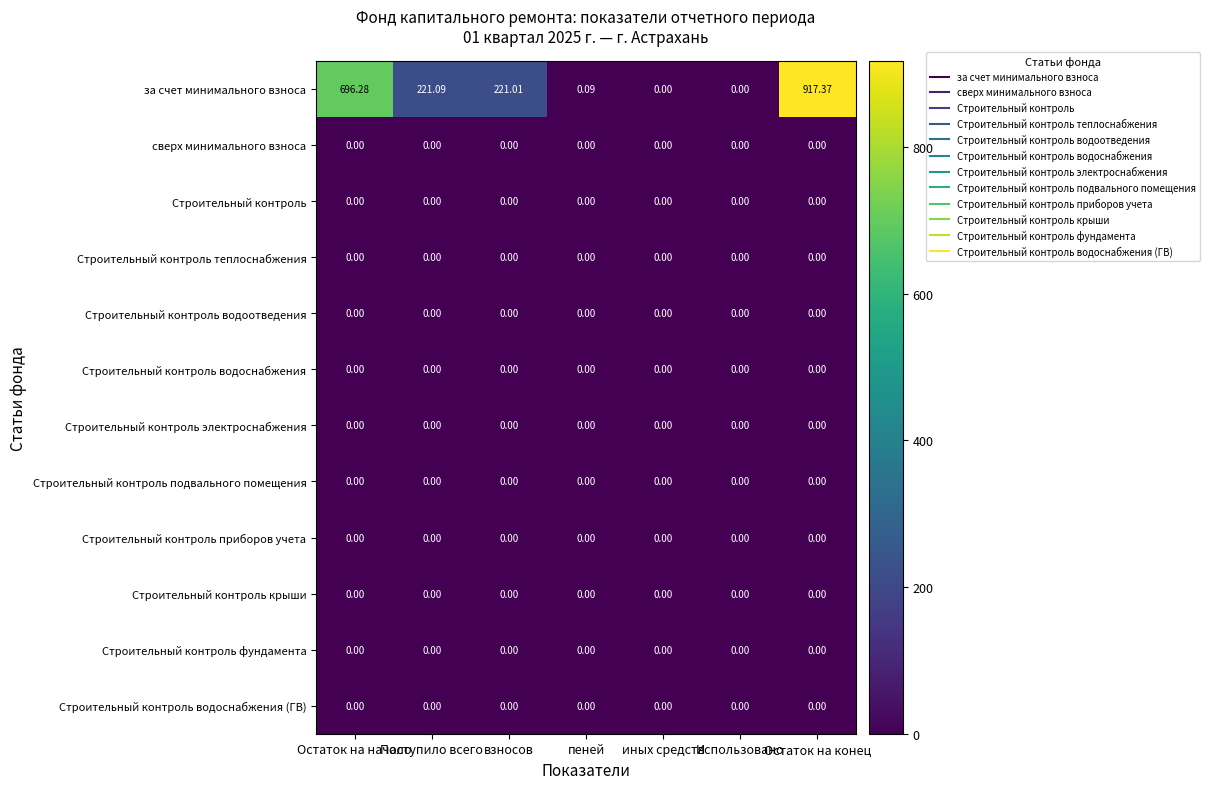

Which category has the highest value across all series?

Остаток на конец